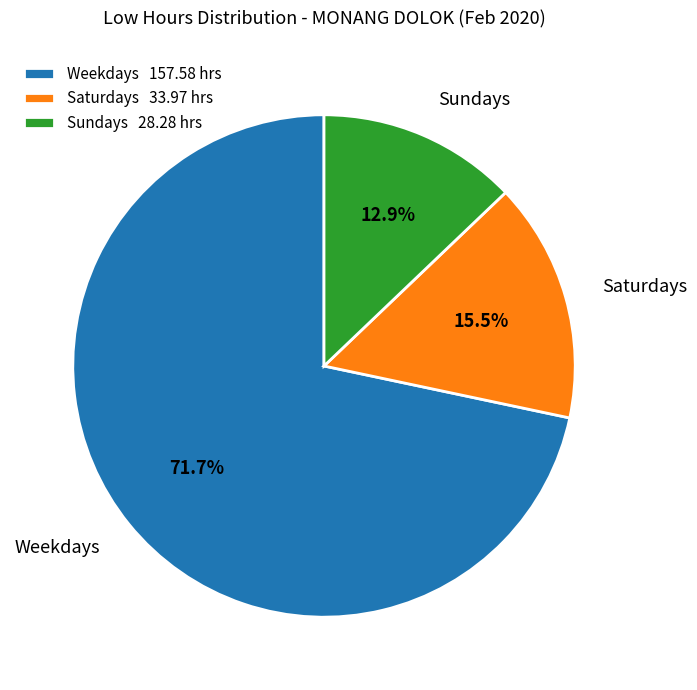

Between Weekdays and Saturdays, which is larger?

Weekdays